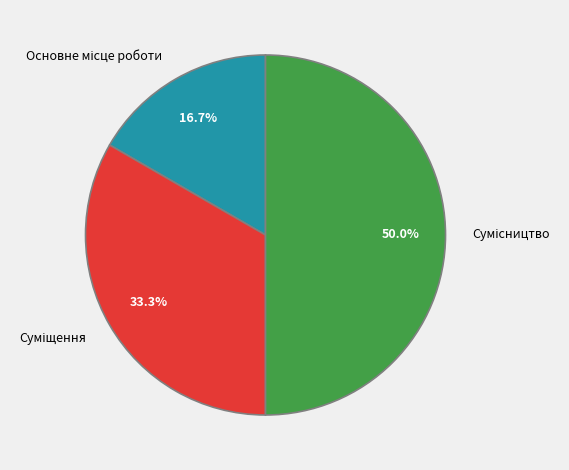

Which slice is the largest?

Сумісництво